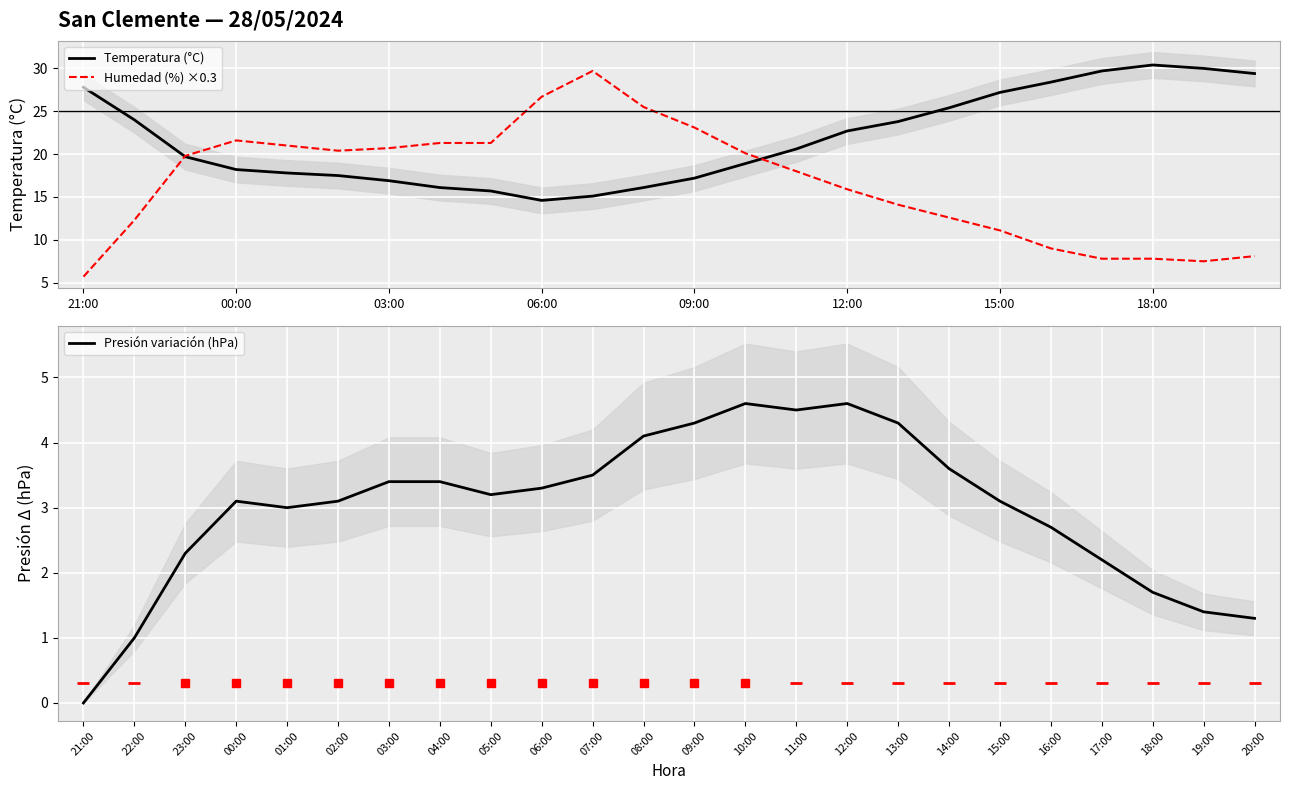

Which series has the largest range (max minus min)?

Humedad (%) ×0.3